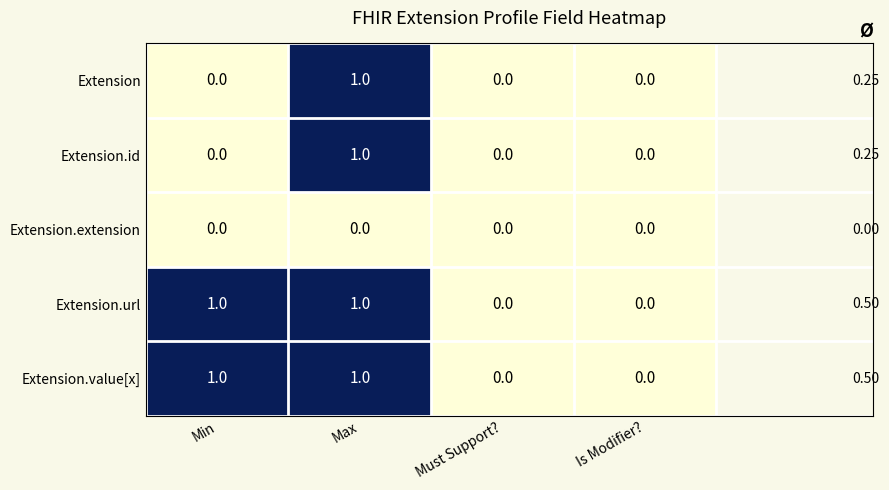

Which has a higher value, Max or Min?

Max